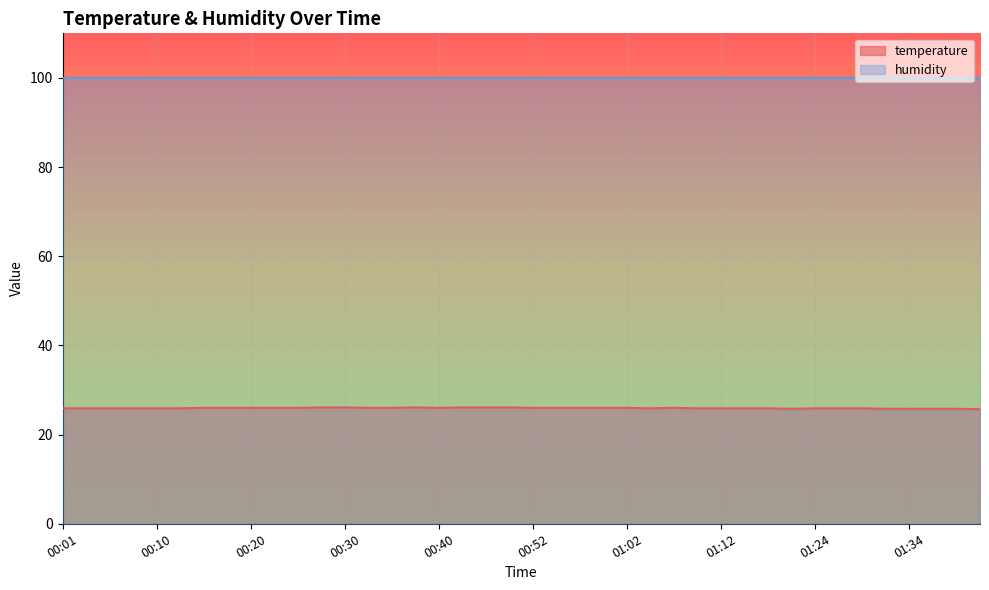

Count the values in the range 25 to 26.

34